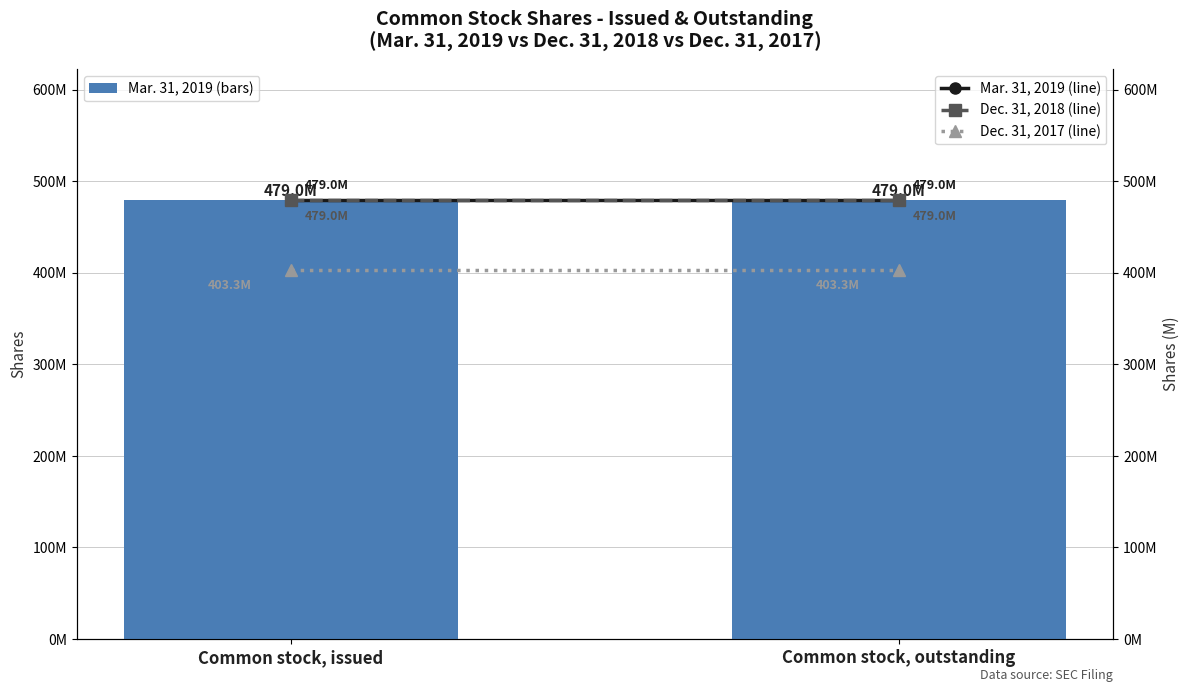

Is it true that Mar. 31, 2019 (line) equals 479.0 at Common stock, issued?

True